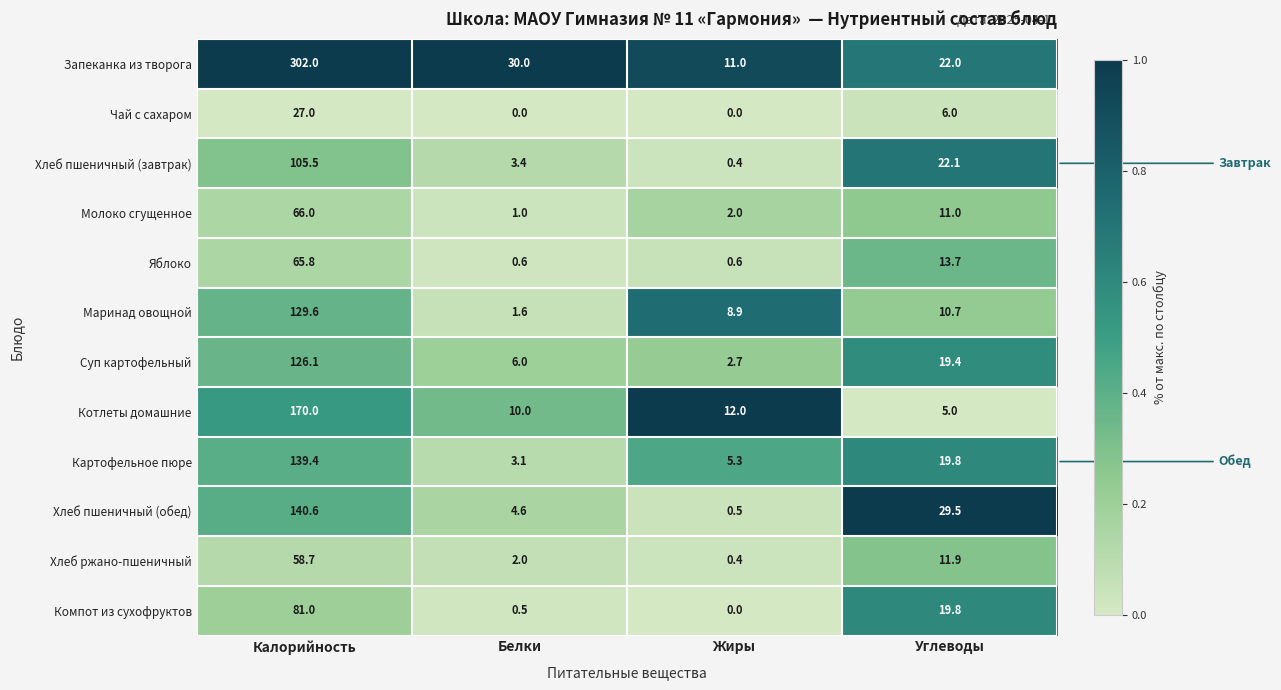

Which series changed the most between Белки and Жиры?

Запеканка из творога